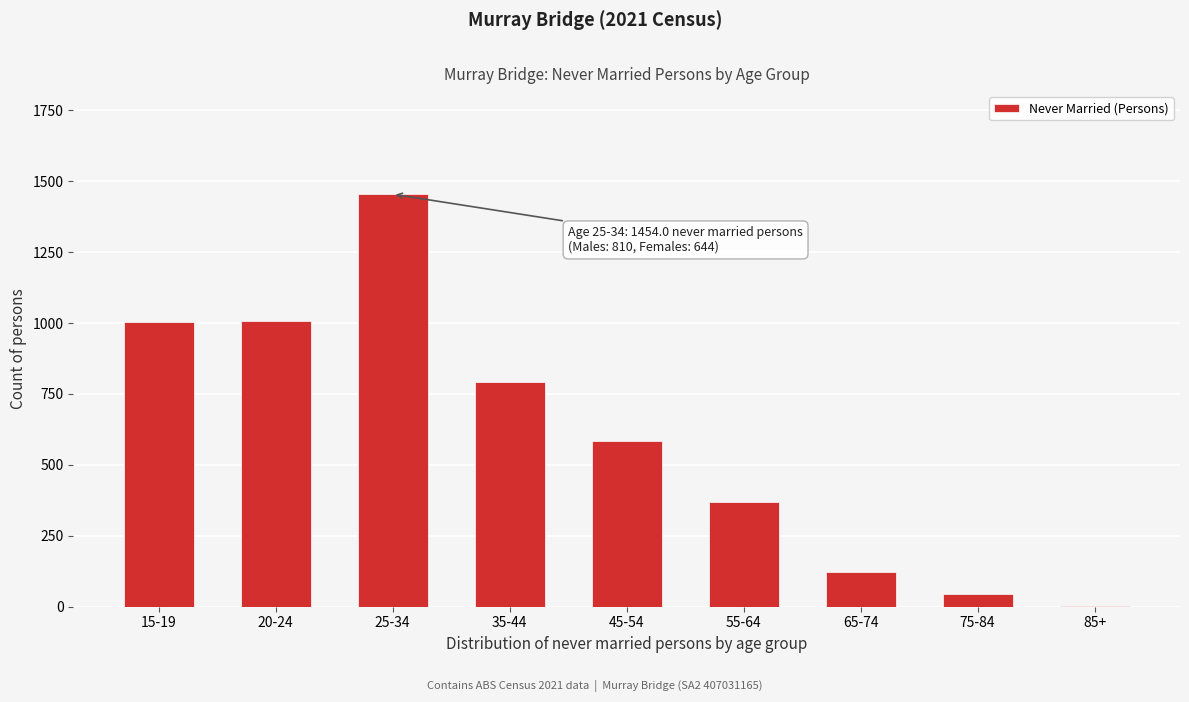

Approximately how many times larger is the value at 55-64 compared to 75-84?

8.4